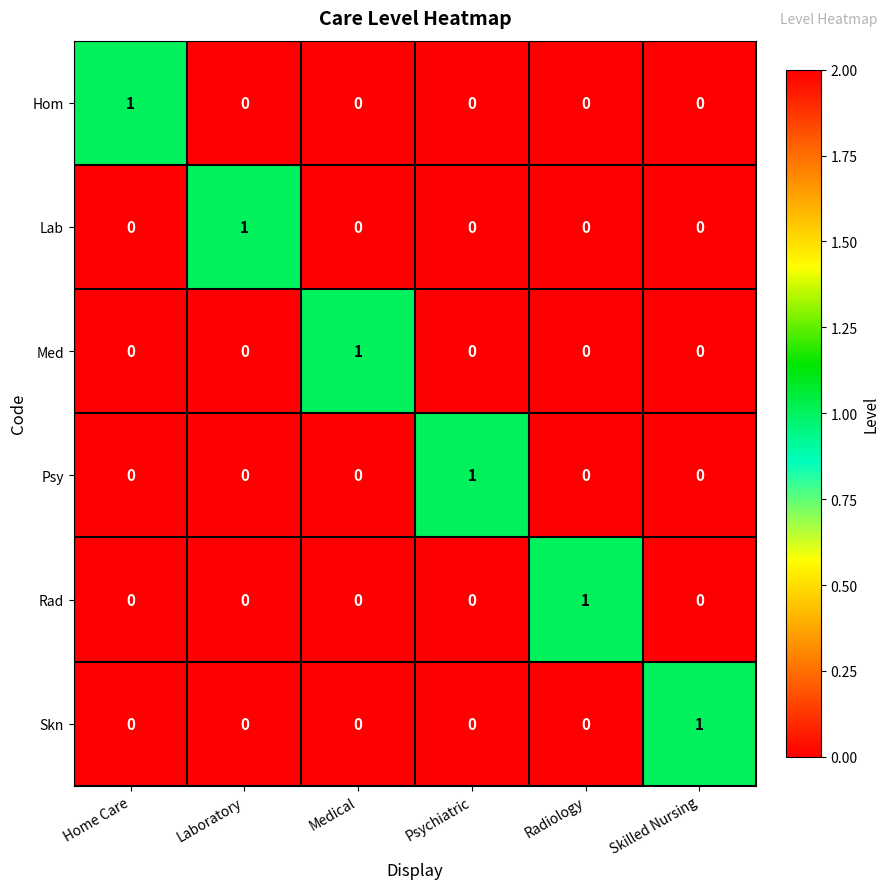

Which category has the highest value in the Skn series?

Skilled Nursing